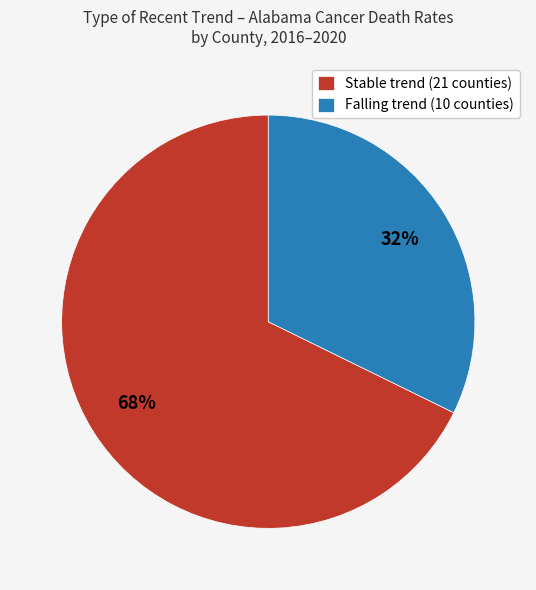

True or false: Falling trend (10 counties) accounts for 26% of the total.

False